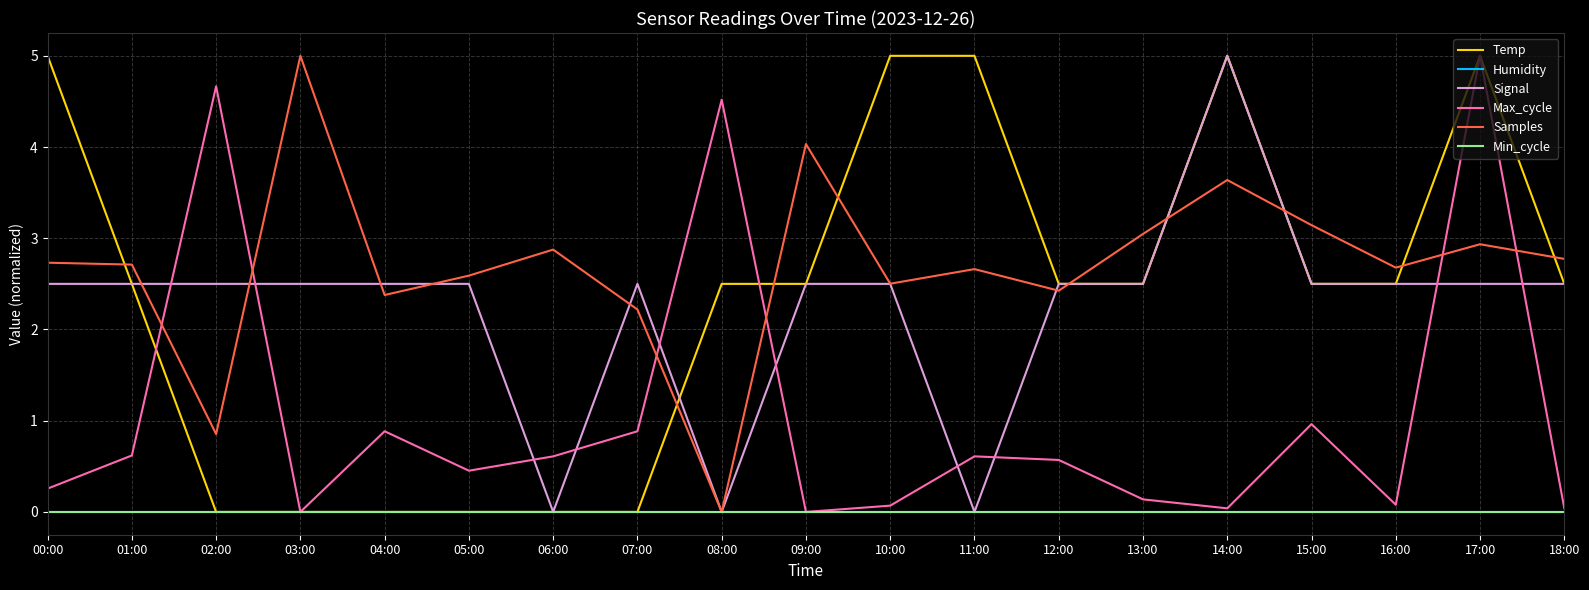

Reading left to right, list all the values displayed in this chart.

Temp: 00:00=5.0	01:00=2.5	02:00=0.0	03:00=0.0	04:00=0.0	05:00=0.0	06:00=0.0	07:00=0.0	08:00=2.5	09:00=2.5	10:00=5.0	11:00=5.0	12:00=2.5	13:00=2.5	14:00=5.0	15:00=2.5	16:00=2.5	17:00=5.0	18:00=2.5
Humidity: 00:00=0.0	01:00=0.0	02:00=0.0	03:00=0.0	04:00=0.0	05:00=0.0	06:00=0.0	07:00=0.0	08:00=0.0	09:00=0.0	10:00=0.0	11:00=0.0	12:00=0.0	13:00=0.0	14:00=0.0	15:00=0.0	16:00=0.0	17:00=0.0	18:00=0.0
Signal: 00:00=2.5	01:00=2.5	02:00=2.5	03:00=2.5	04:00=2.5	05:00=2.5	06:00=0.0	07:00=2.5	08:00=0.0	09:00=2.5	10:00=2.5	11:00=0.0	12:00=2.5	13:00=2.5	14:00=5.0	15:00=2.5	16:00=2.5	17:00=2.5	18:00=2.5
Max_cycle: 00:00=0.3	01:00=0.6	02:00=4.7	03:00=0.0	04:00=0.9	05:00=0.5	06:00=0.6	07:00=0.9	08:00=4.5	09:00=0.0	10:00=0.1	11:00=0.6	12:00=0.6	13:00=0.1	14:00=0.0	15:00=1.0	16:00=0.1	17:00=5.0	18:00=0.0
Samples: 00:00=2.7	01:00=2.7	02:00=0.9	03:00=5.0	04:00=2.4	05:00=2.6	06:00=2.9	07:00=2.2	08:00=0.0	09:00=4.0	10:00=2.5	11:00=2.7	12:00=2.4	13:00=3.0	14:00=3.6	15:00=3.1	16:00=2.7	17:00=2.9	18:00=2.8
Min_cycle: 00:00=0.0	01:00=0.0	02:00=0.0	03:00=0.0	04:00=0.0	05:00=0.0	06:00=0.0	07:00=0.0	08:00=0.0	09:00=0.0	10:00=0.0	11:00=0.0	12:00=0.0	13:00=0.0	14:00=0.0	15:00=0.0	16:00=0.0	17:00=0.0	18:00=0.0